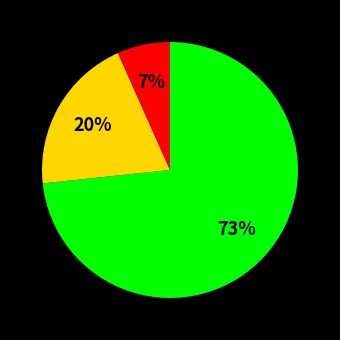

Is there a majority slice in this chart?

Yes